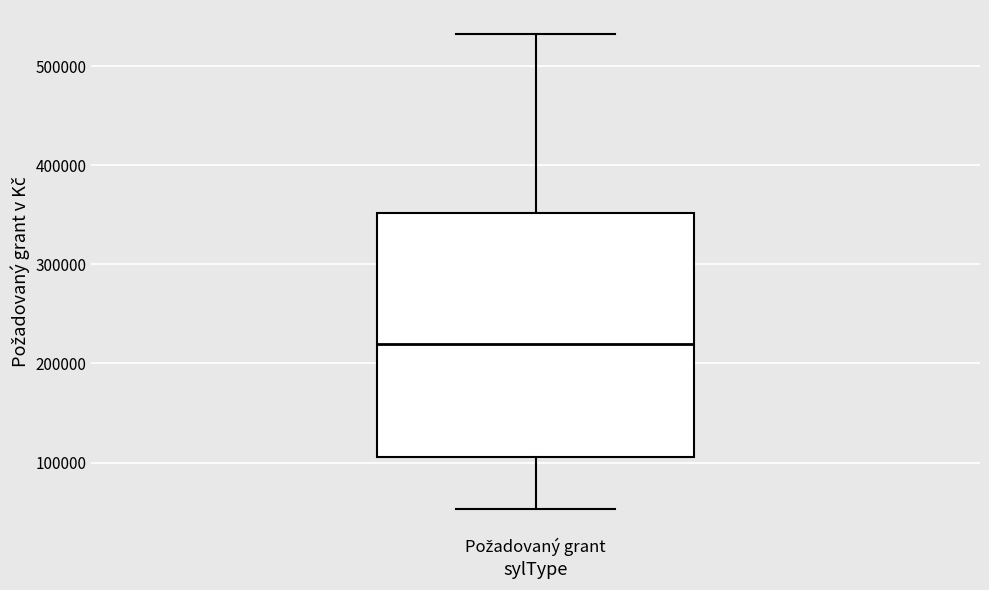

Where does the lower whisker of the box for Požadovaný grant end on the y-axis? The values are not printed on the chart, so give them approximately, as read against the axis.

50000